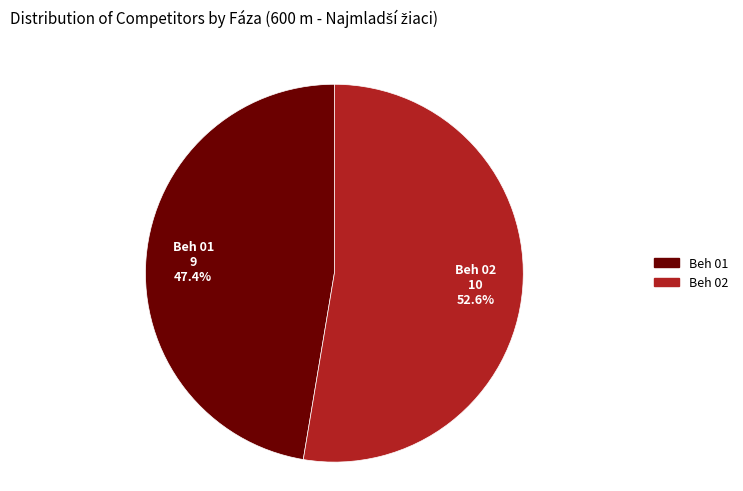

Does Beh 01 represent more than half of the total?

No